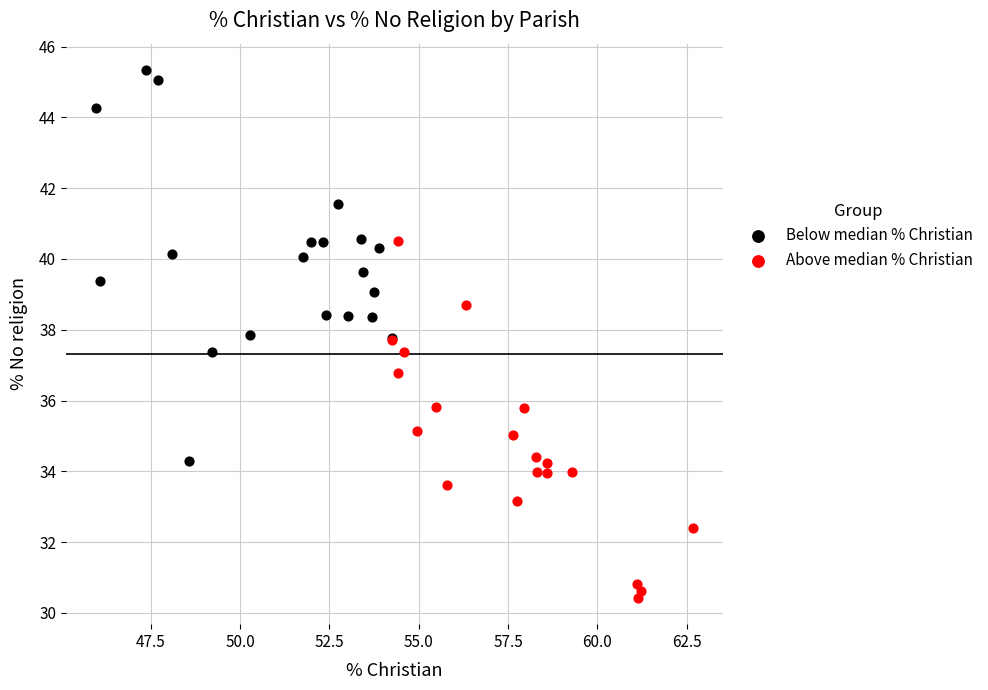

Which series contains the lowest Y value?

Above median % Christian